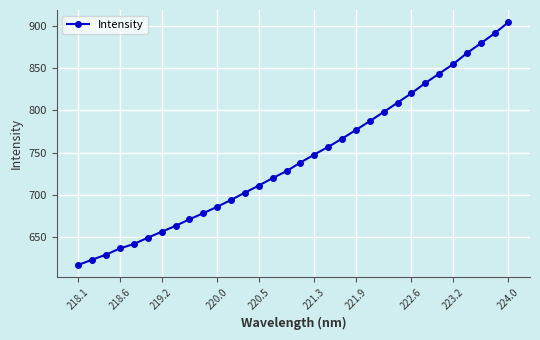

True or false: the data has more than 2 interior local peaks.

False